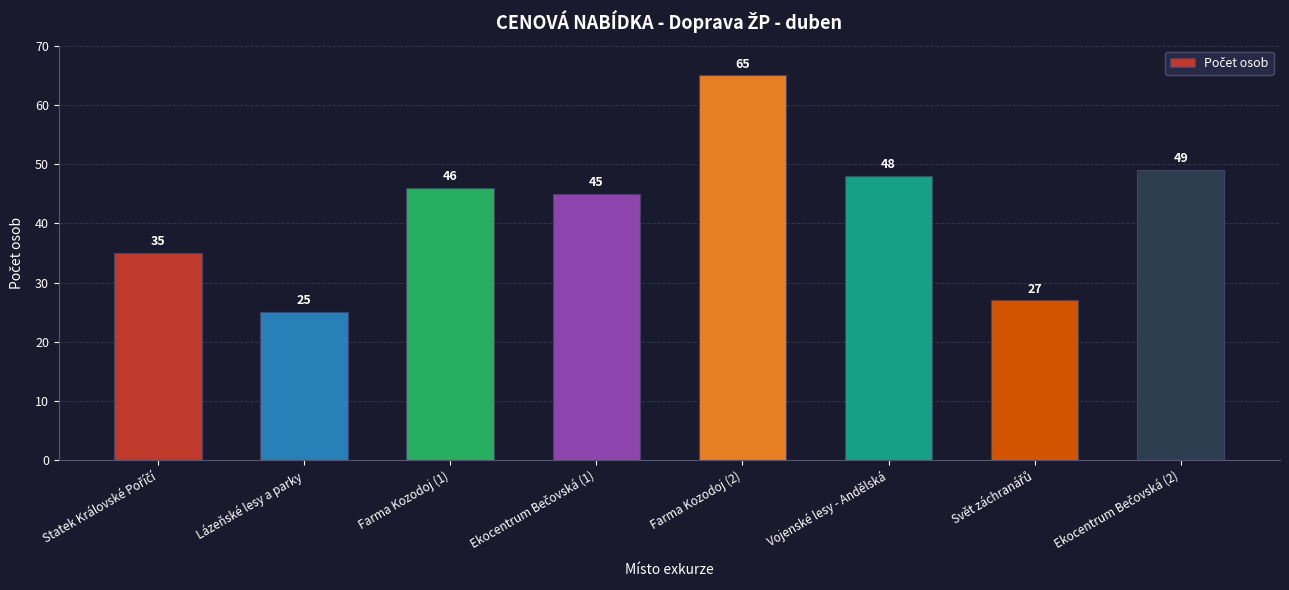

How many values are below 46?

4